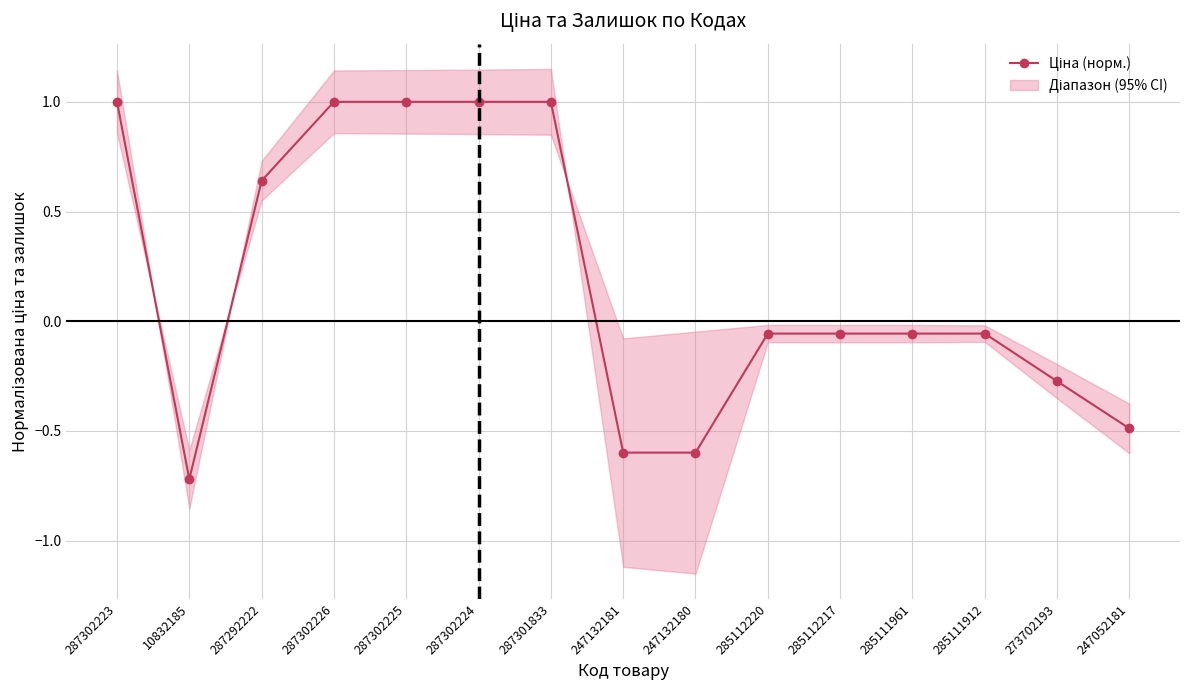

Reading right to left, list all the values displayed in this chart.

-0.5	-0.3	-0.1	-0.1	-0.1	-0.1	-0.6	-0.6	1.0	1.0	1.0	1.0	0.6	-0.7	1.0